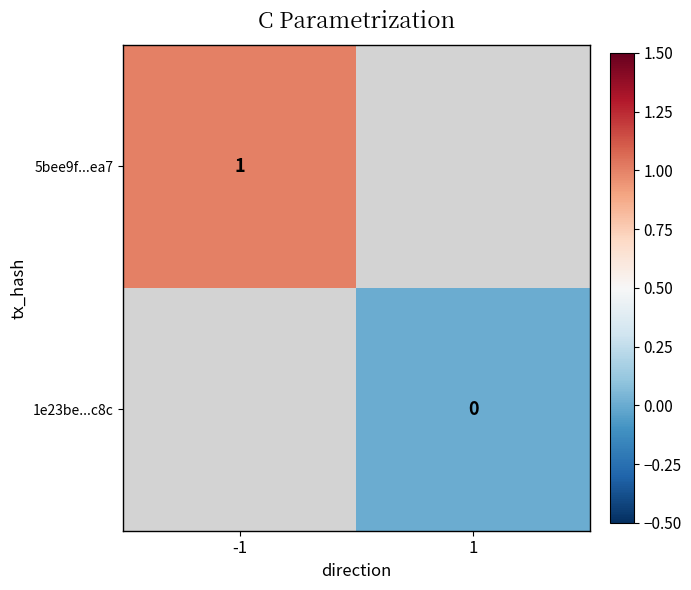

Which series has the largest range (max minus min)?

5bee9f...ea7